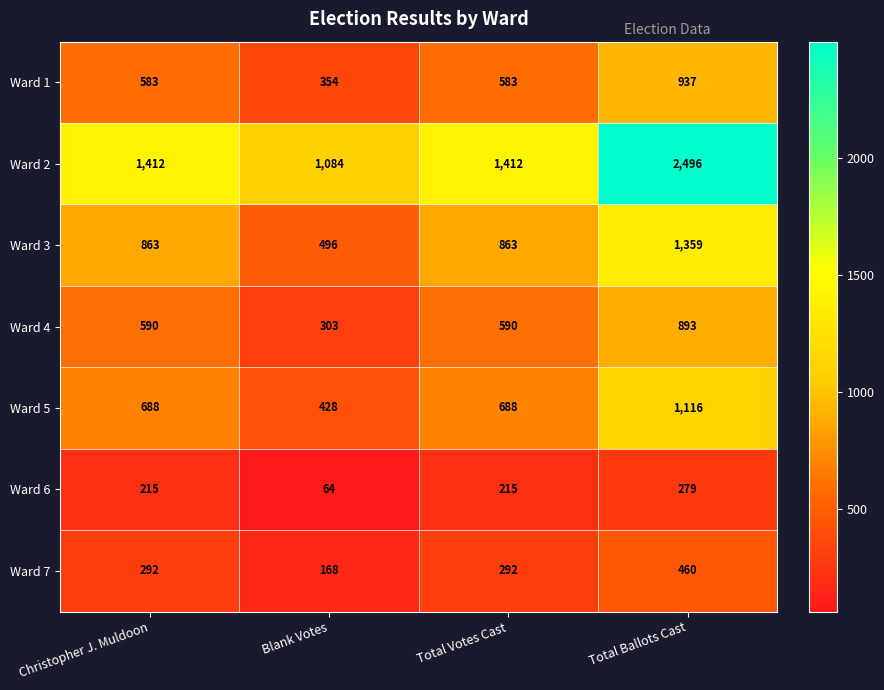

How many Ward 7 values are between 292 and 460?

3